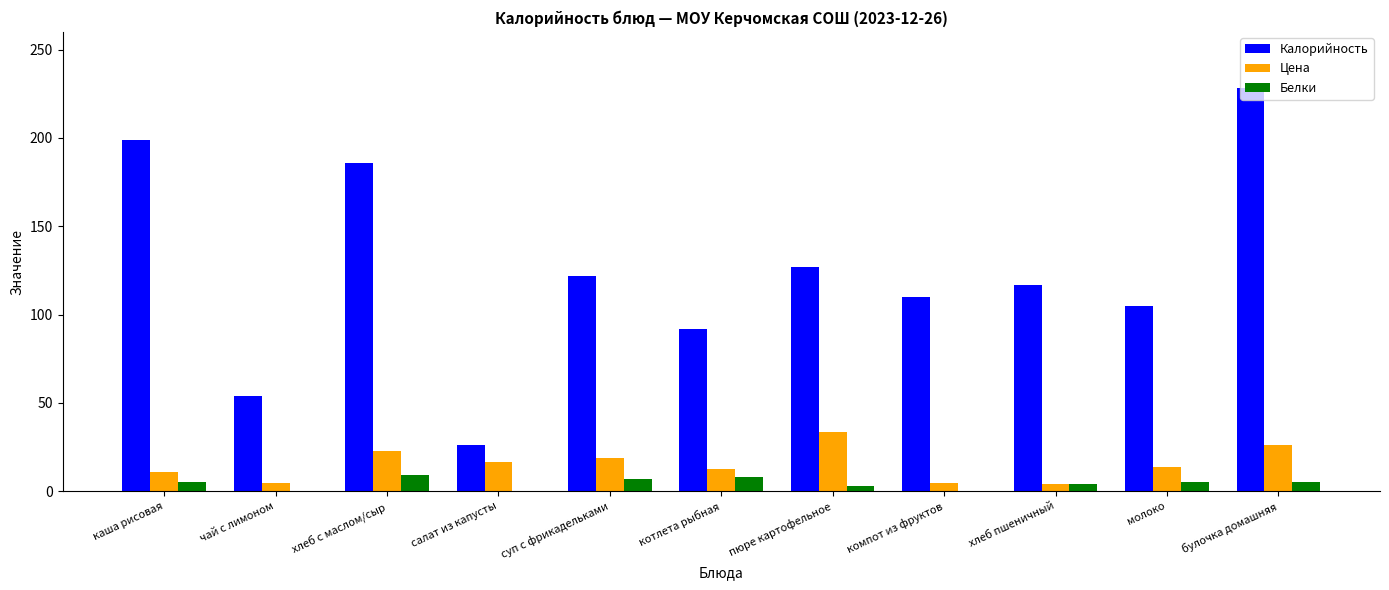

Are the bars grouped side by side (vs. stacked)?

Yes